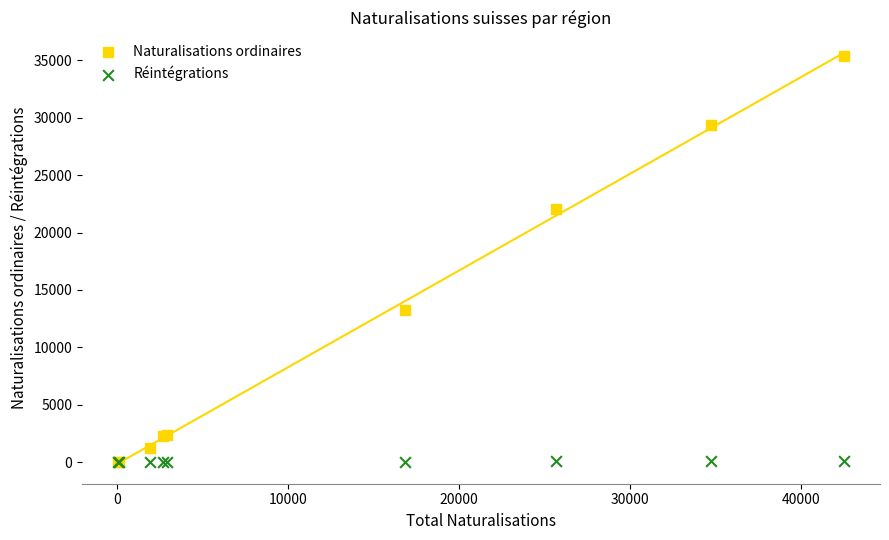

What are all the series names shown in the legend?

Naturalisations ordinaires, Réintégrations